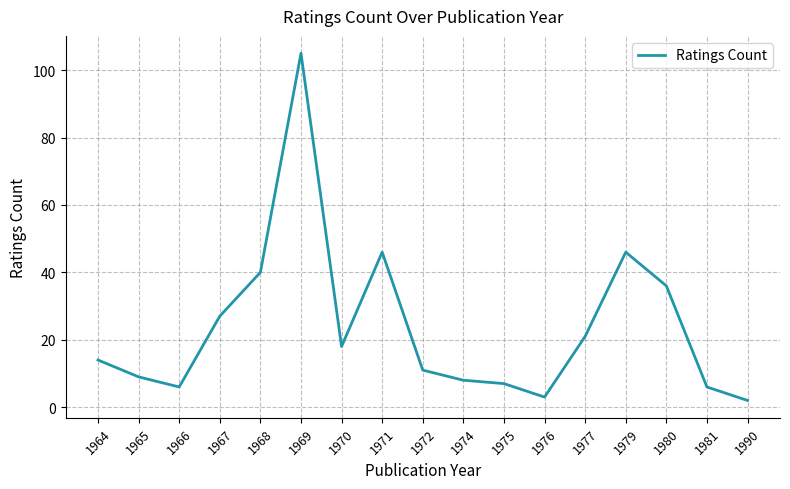

Between 1966 and 1976, which is larger?

1966